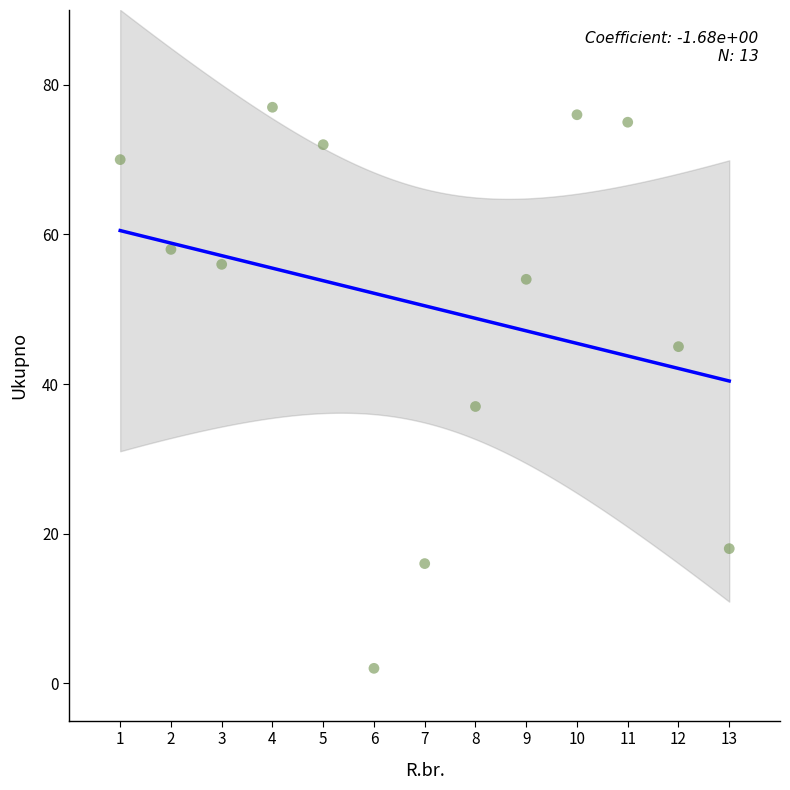

What Y value in the scatter plot is closest to 39?

37